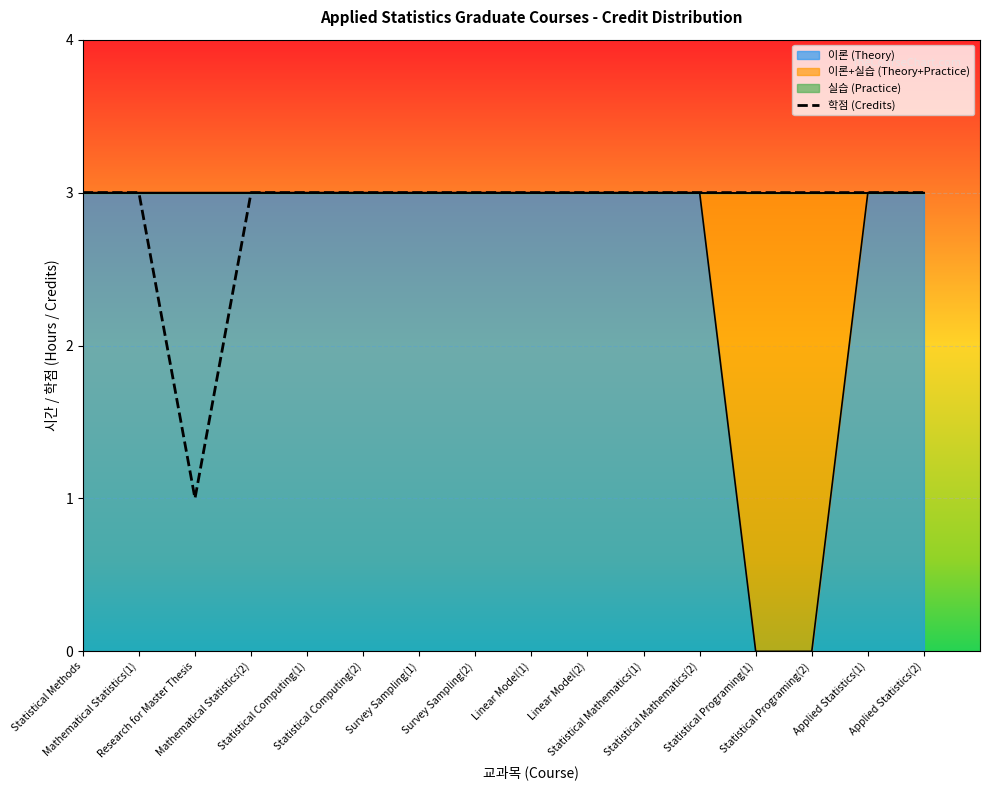

What is the difference between the maximum and minimum values?

2